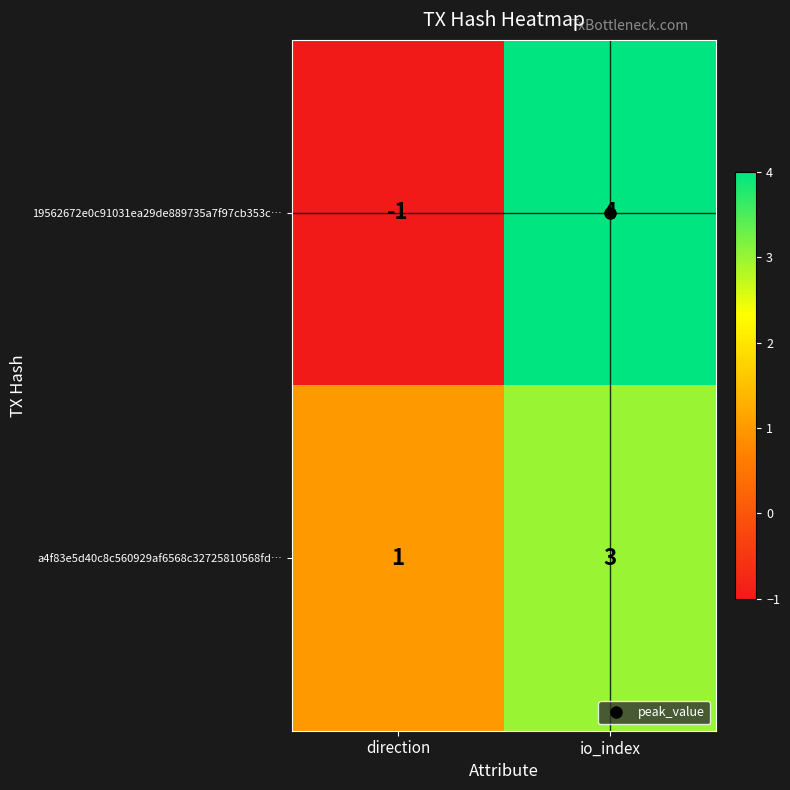

What is the greatest value displayed?

4